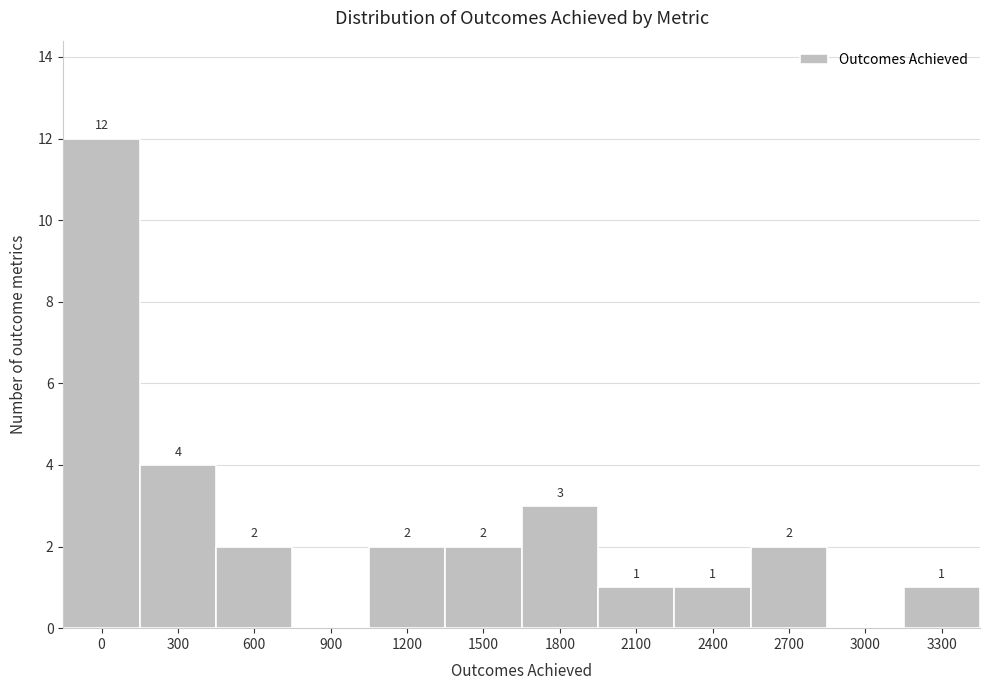

Reading left to right, what are all the values shown in this chart?

0=12	300=4	600=2	900=0	1200=2	1500=2	1800=3	2100=1	2400=1	2700=2	3000=0	3300=1